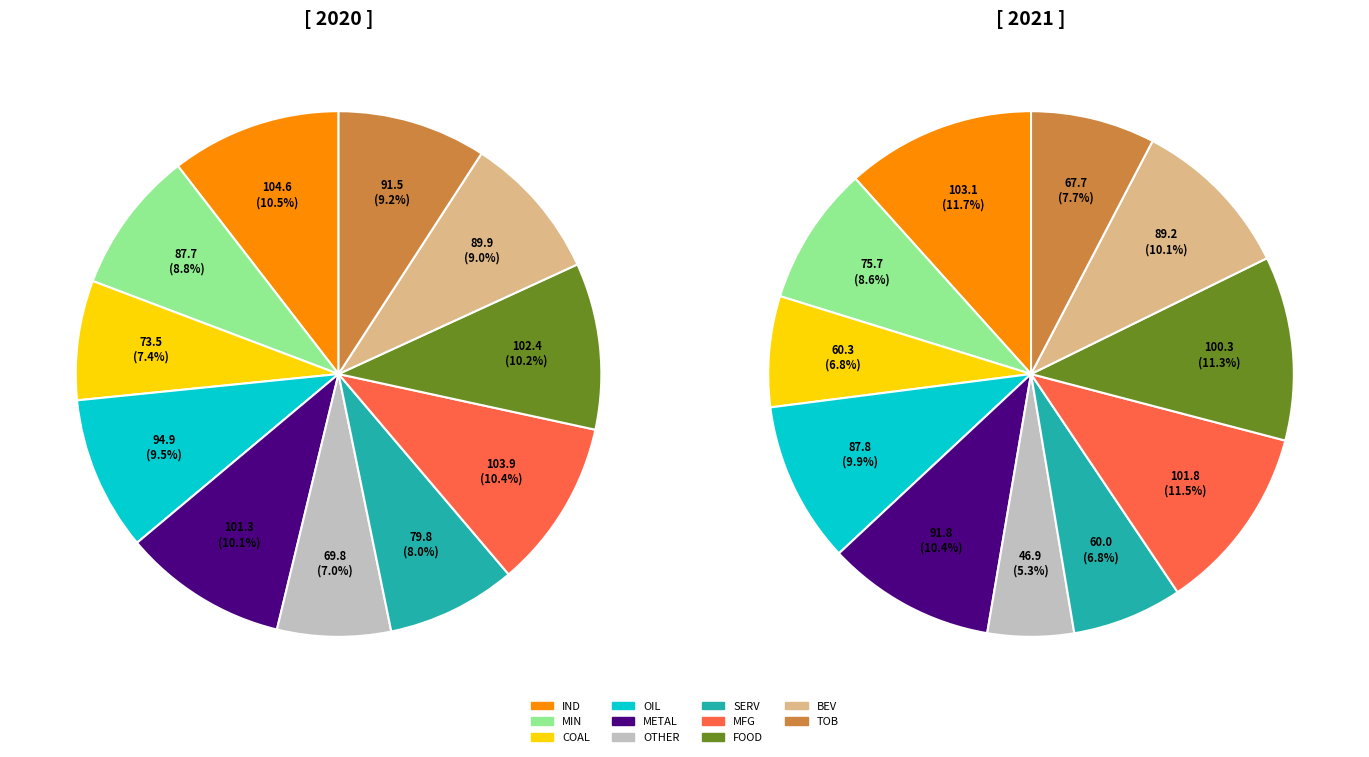

Does any single category account for the majority?

No